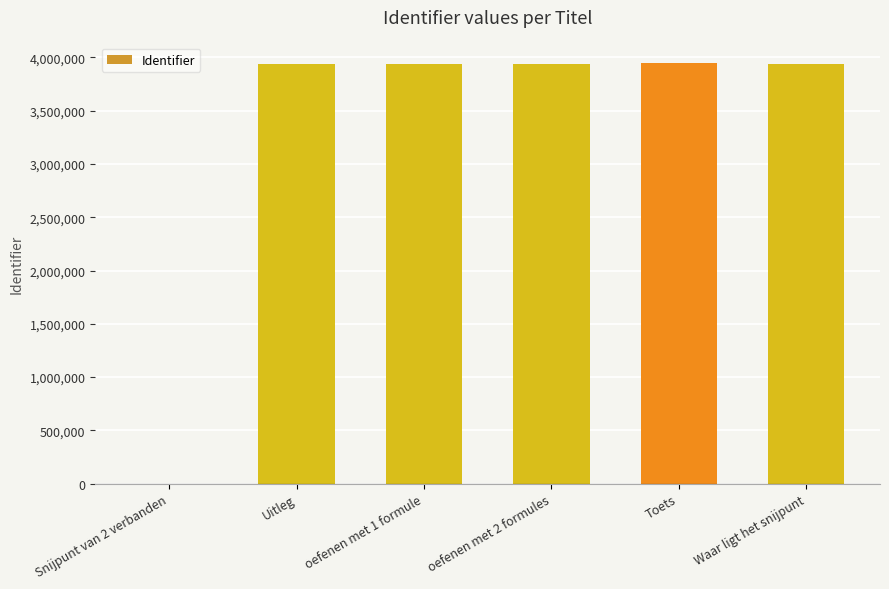

Is it true that the value at Waar ligt het snijpunt is 2259832?

False